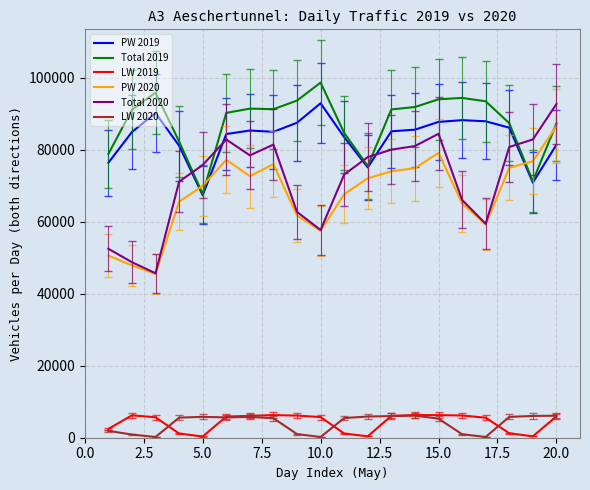

What is the maximum value shown in the chart?

98635